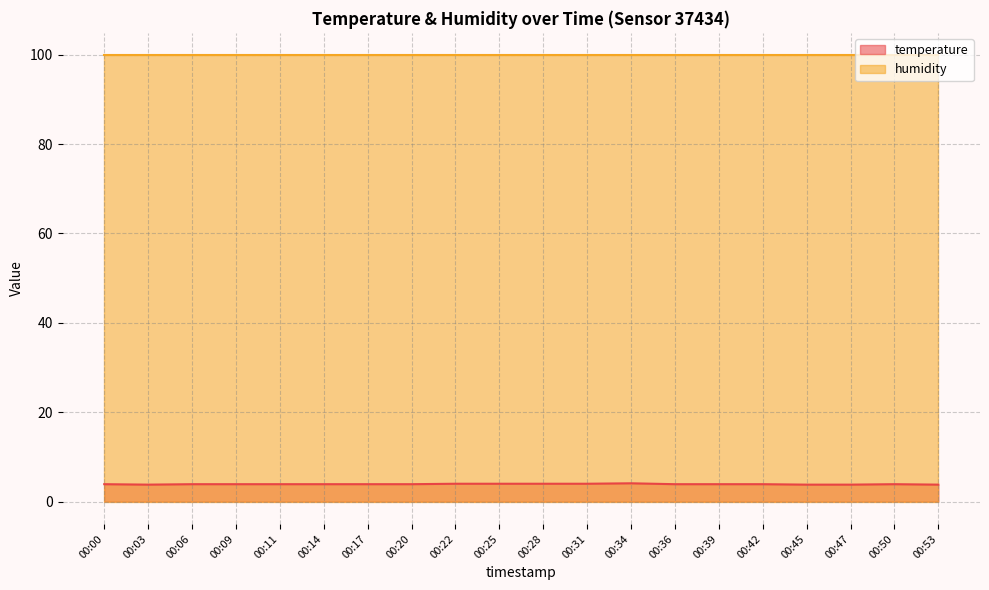

The chart shows a value of 7.2 at 00:28. True or false?

False